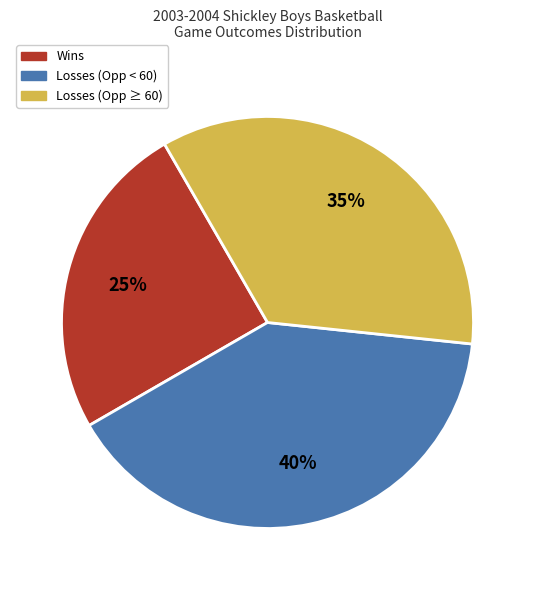

To the nearest percent, what is the average slice percentage?

33%